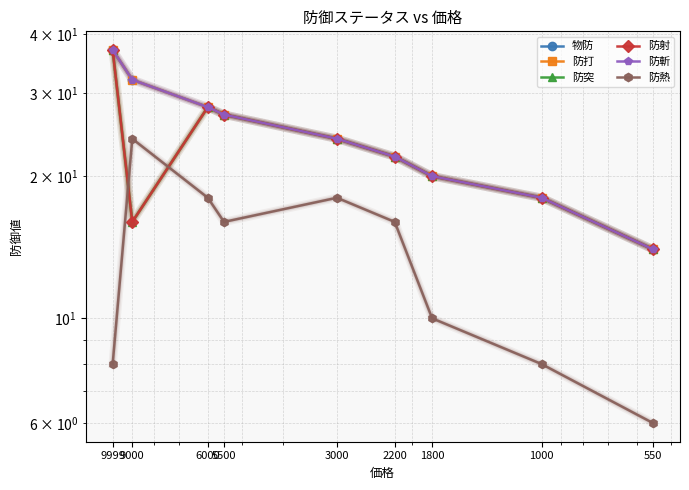

How many categories are shown in the chart?

9